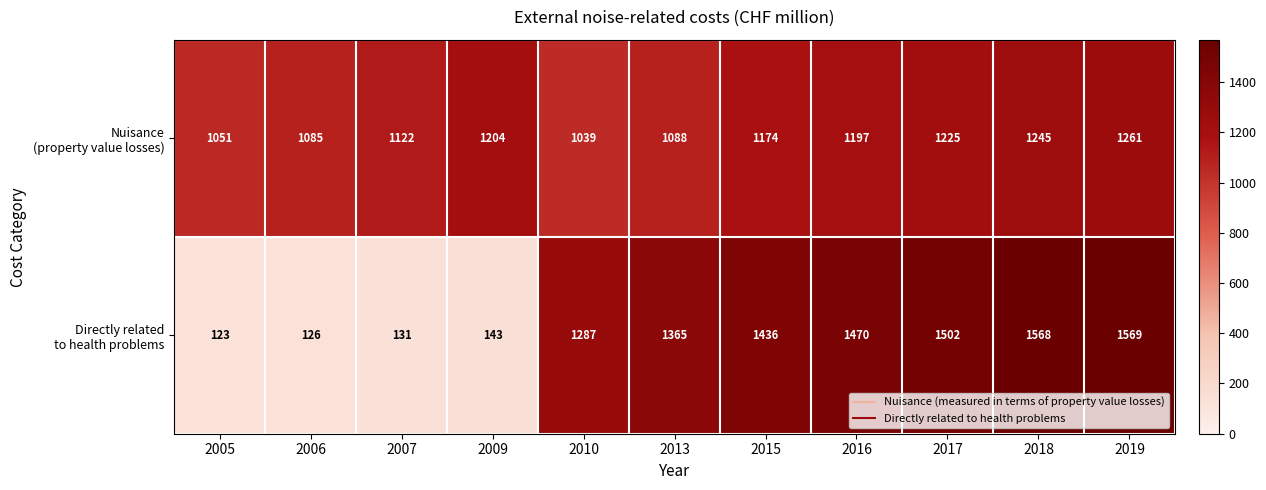

How many categories are shown in the chart?

11